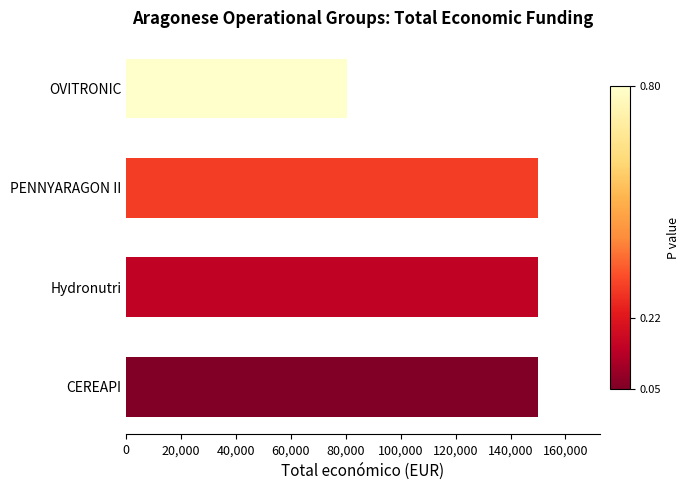

What is the label of the 4th bar from the bottom?

OVITRONIC